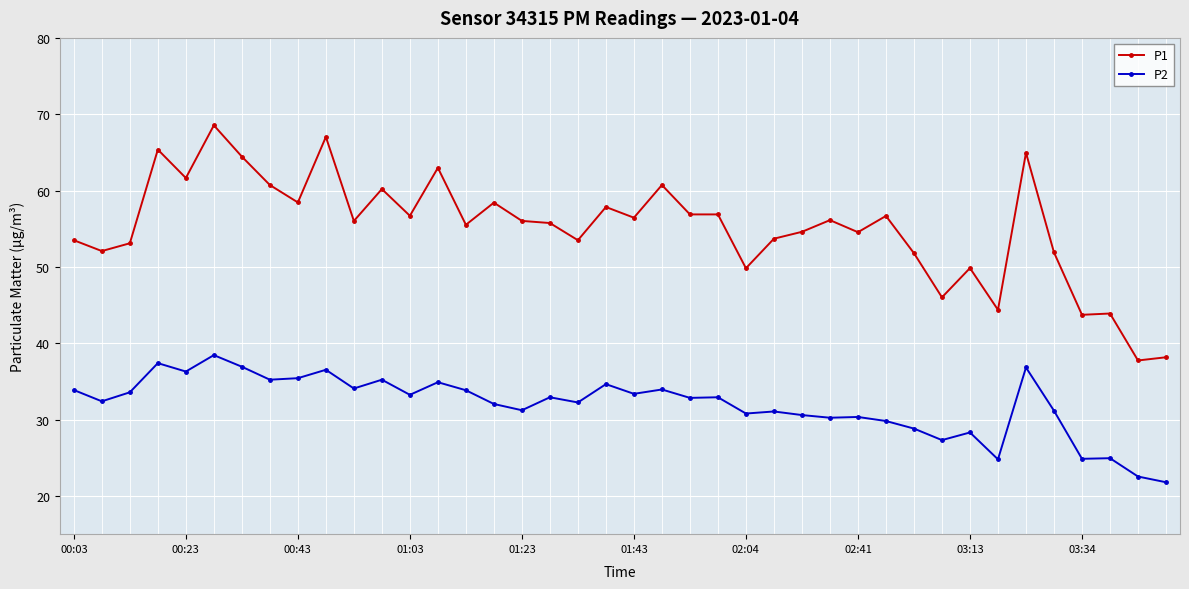

True or false: P2 has more than 0 interior local peaks.

True